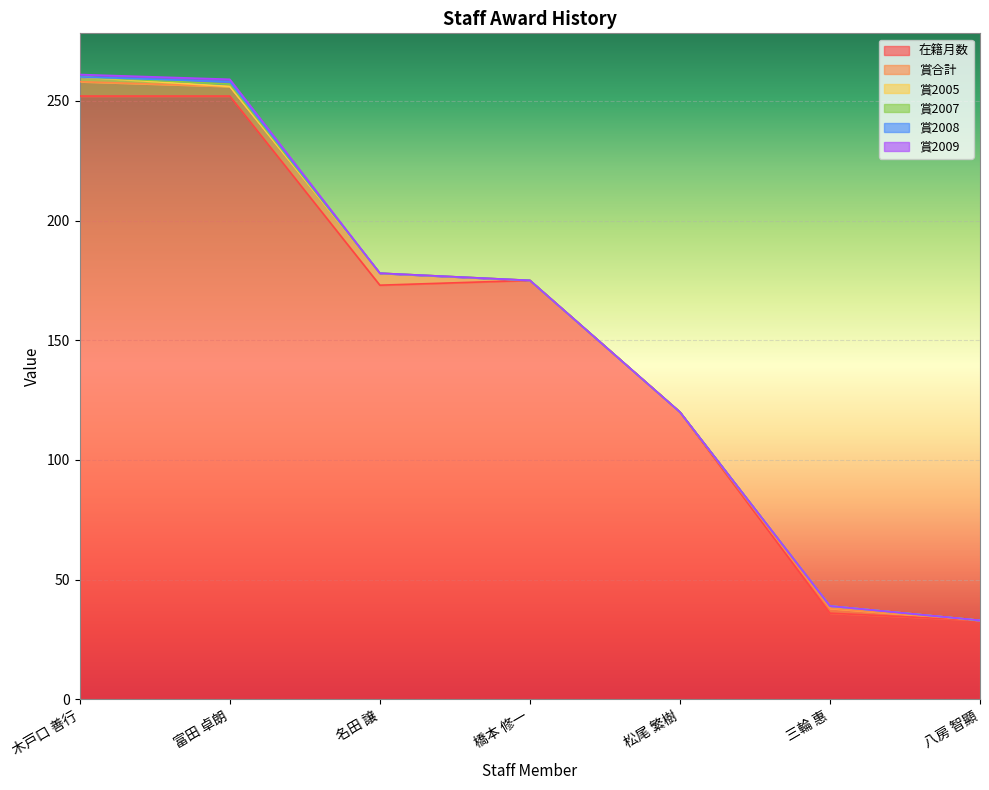

Which series has the largest range (max minus min)?

在籍月数